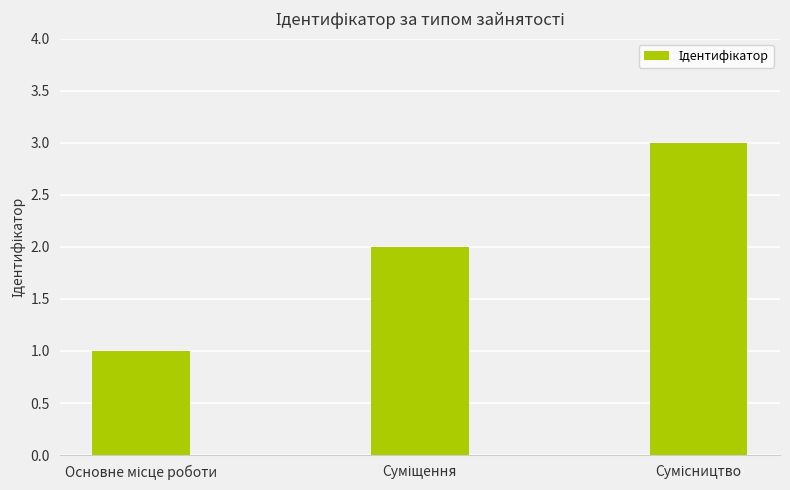

What is the maximum value shown in the chart?

3